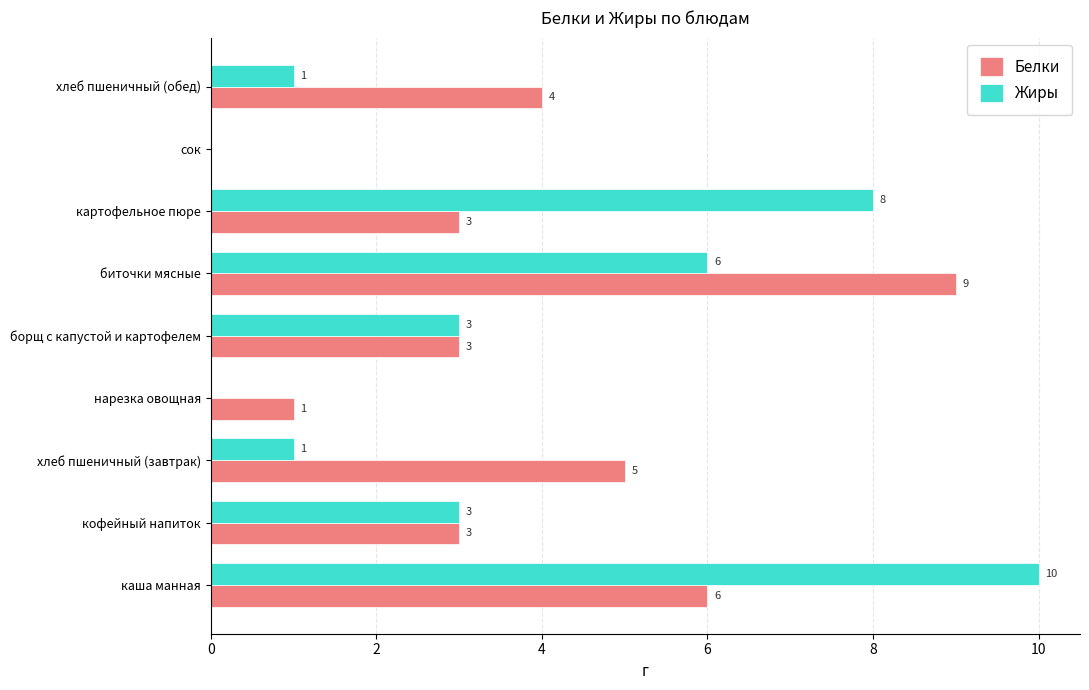

Between нарезка овощная and сок, which series saw the biggest shift?

Белки